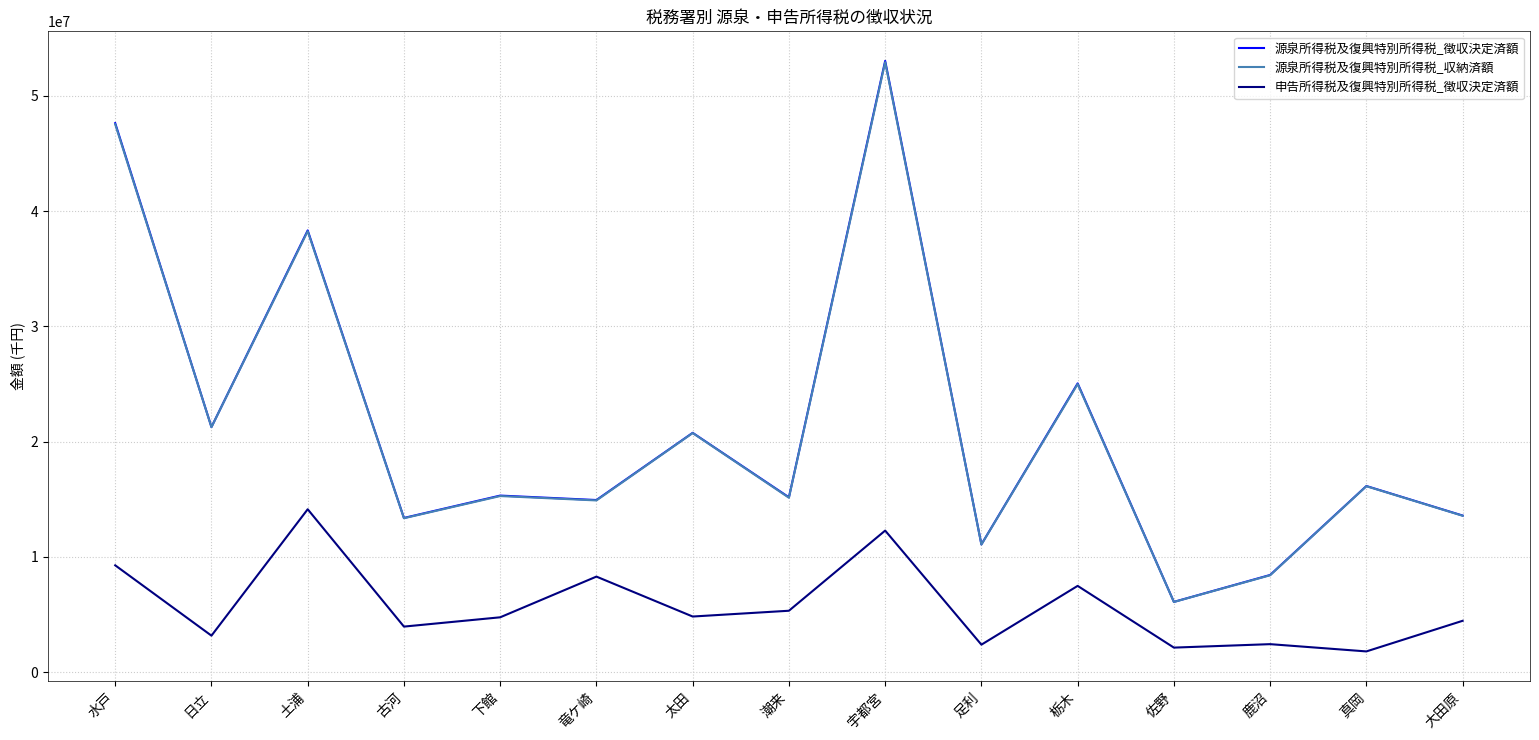

True or false: 申告所得税及復興特別所得税_徴収決定済額 and 源泉所得税及復興特別所得税_収納済額 intersect in this chart.

False